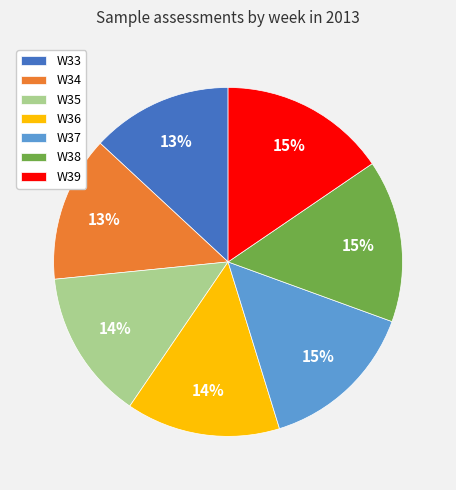

To the nearest percent, what is the difference between the largest and smallest slice percentages?

2%